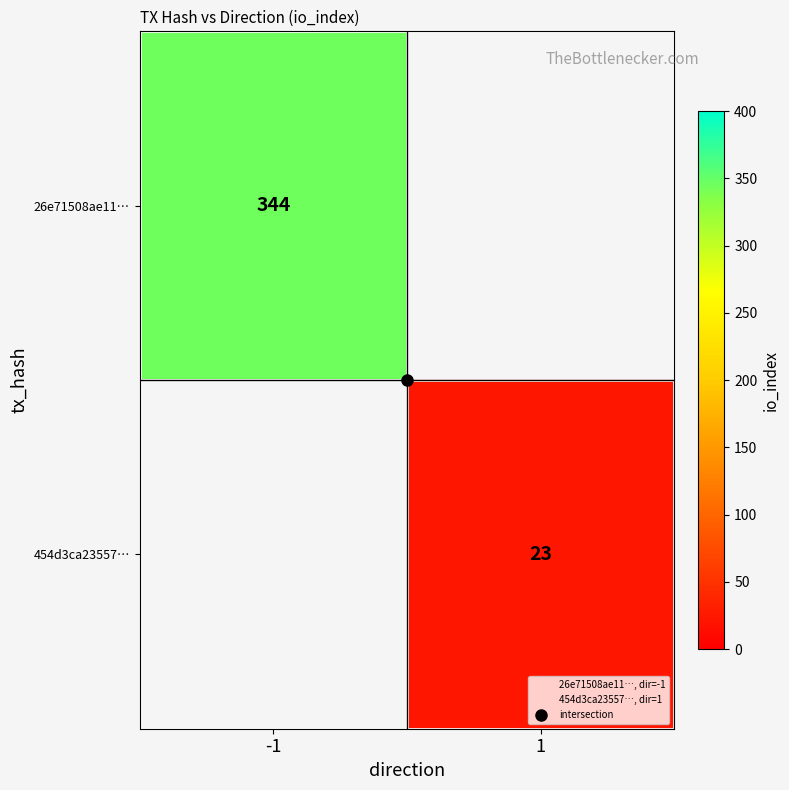

How many positive values does the 454d3ca23557… series have?

1